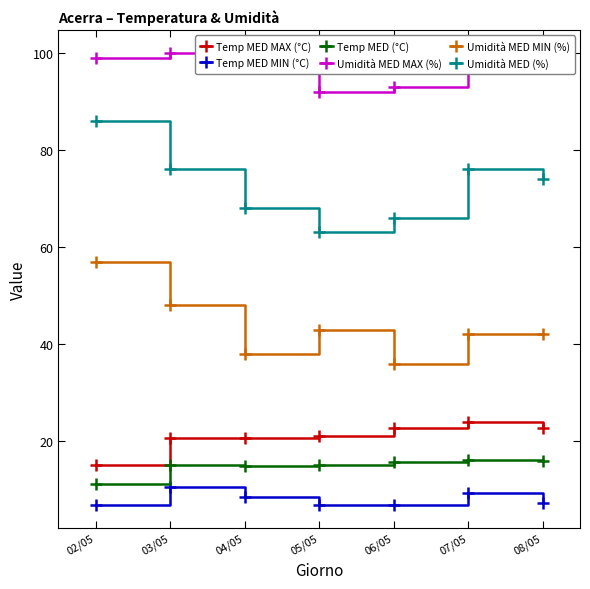

Reading left to right, transcribe all the data shown in this chart.

Temp MED MAX (°C): 02/05=15.2	03/05=20.6	04/05=20.6	05/05=21.1	06/05=22.8	07/05=23.9	08/05=22.8
Temp MED MIN (°C): 02/05=6.8	03/05=10.5	04/05=8.5	05/05=6.8	06/05=6.8	07/05=9.4	08/05=7.2
Temp MED (°C): 02/05=11.3	03/05=15.1	04/05=14.9	05/05=15.1	06/05=15.7	07/05=16.1	08/05=16.0
Umidità MED MAX (%): 02/05=99.0	03/05=100.0	04/05=100.0	05/05=92.0	06/05=93.0	07/05=100.0	08/05=100.0
Umidità MED MIN (%): 02/05=57.0	03/05=48.0	04/05=38.0	05/05=43.0	06/05=36.0	07/05=42.0	08/05=42.0
Umidità MED (%): 02/05=86.0	03/05=76.0	04/05=68.0	05/05=63.0	06/05=66.0	07/05=76.0	08/05=74.0